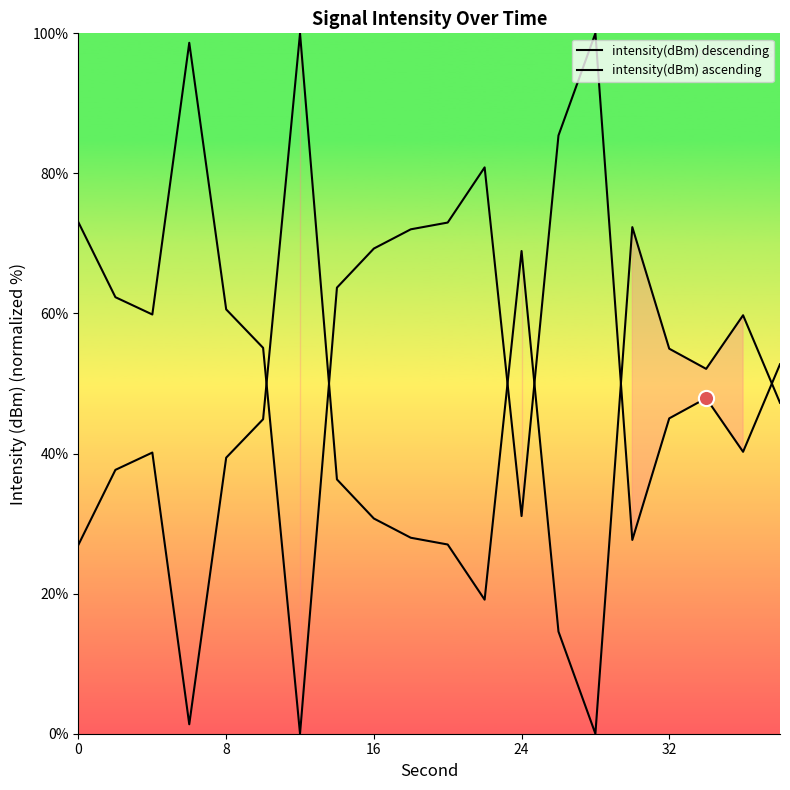

At how many categories does at least one series exceed 59?

16